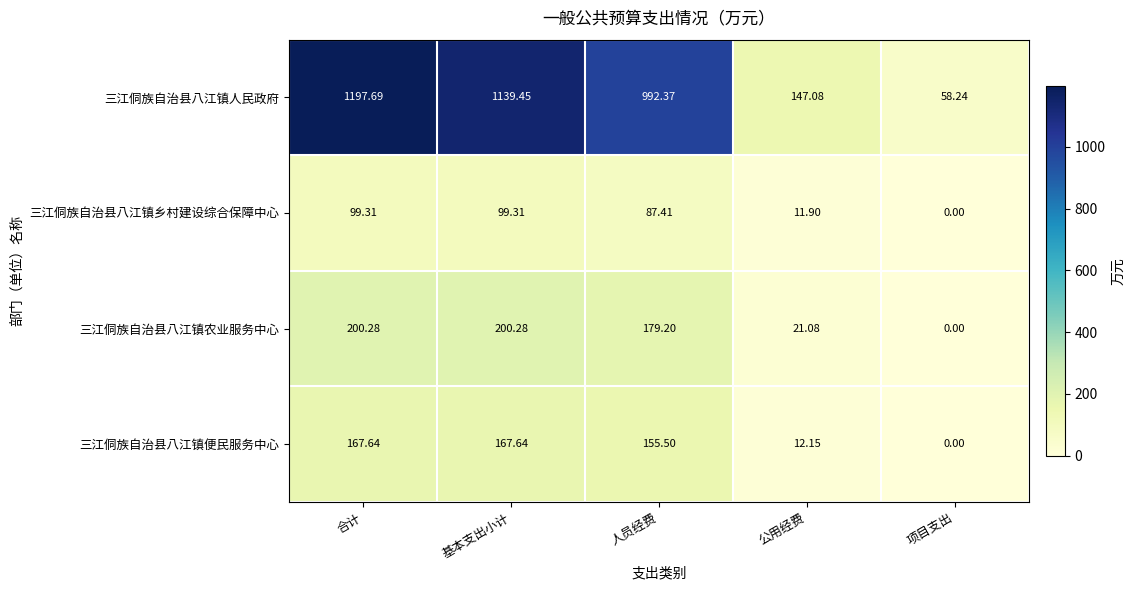

How many data points in 三江侗族自治县八江镇便民服务中心 are less than 155?

2